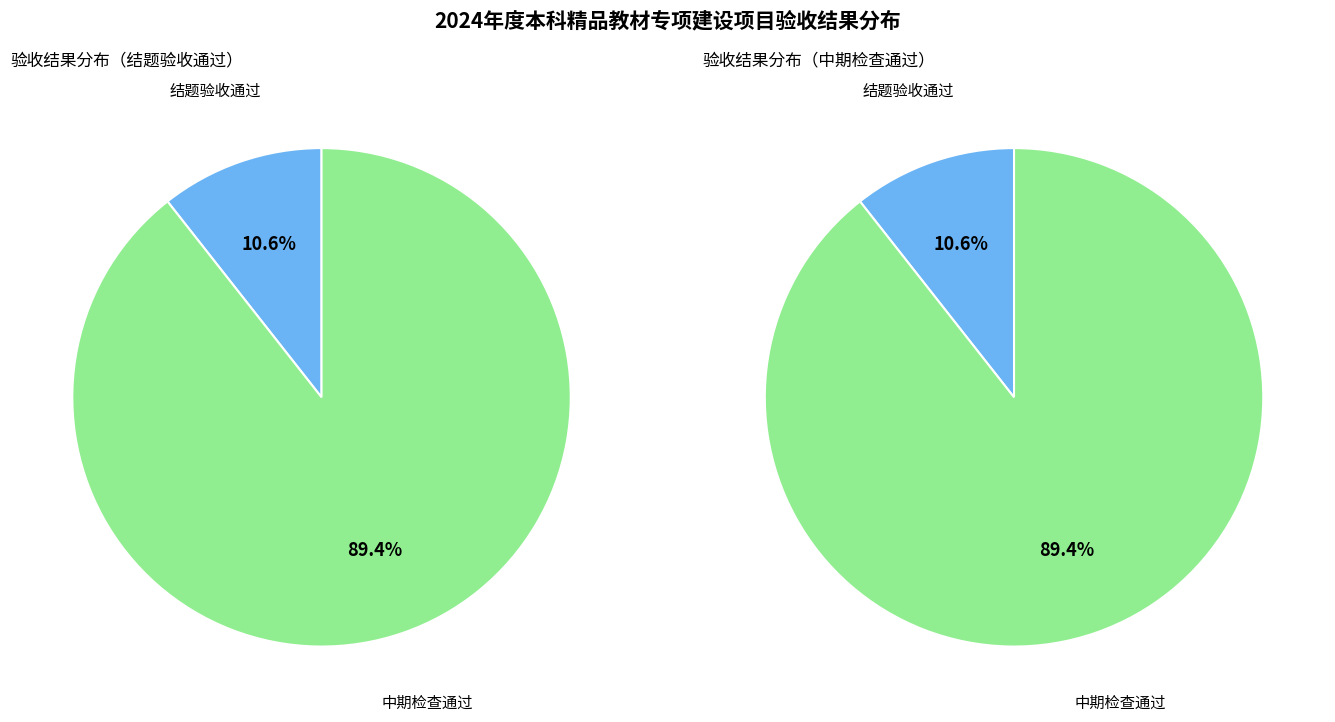

Count the number of slices in the pie.

2